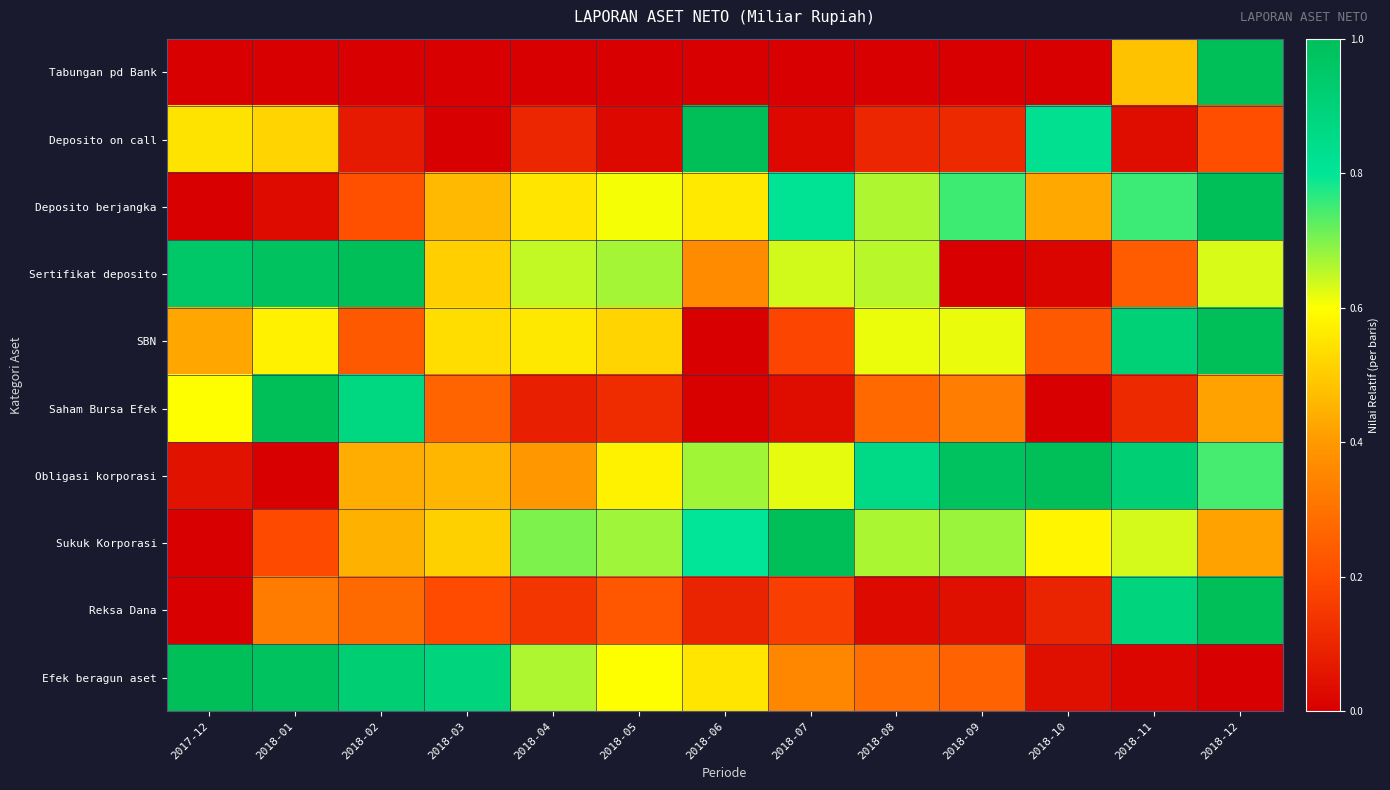

Reading left to right, extract all data points from this chart.

Tabungan pd Bank: 2017-12=0.0	2018-01=0.0	2018-02=0.0	2018-03=0.0	2018-04=0.0	2018-05=0.0	2018-06=0.0	2018-07=0.0	2018-08=0.0	2018-09=0.0	2018-10=0.0	2018-11=0.5	2018-12=1.0
Deposito on call: 2017-12=0.5	2018-01=0.5	2018-02=0.1	2018-03=0.0	2018-04=0.1	2018-05=0.0	2018-06=1.0	2018-07=0.0	2018-08=0.1	2018-09=0.1	2018-10=0.8	2018-11=0.0	2018-12=0.2
Deposito berjangka: 2017-12=0.0	2018-01=0.0	2018-02=0.2	2018-03=0.5	2018-04=0.5	2018-05=0.6	2018-06=0.6	2018-07=0.8	2018-08=0.7	2018-09=0.8	2018-10=0.4	2018-11=0.8	2018-12=1.0
Sertifikat deposito: 2017-12=1.0	2018-01=1.0	2018-02=1.0	2018-03=0.5	2018-04=0.6	2018-05=0.7	2018-06=0.4	2018-07=0.6	2018-08=0.7	2018-09=0.0	2018-10=0.0	2018-11=0.2	2018-12=0.6
SBN: 2017-12=0.4	2018-01=0.6	2018-02=0.2	2018-03=0.5	2018-04=0.6	2018-05=0.5	2018-06=0.0	2018-07=0.2	2018-08=0.6	2018-09=0.6	2018-10=0.2	2018-11=0.9	2018-12=1.0
Saham Bursa Efek: 2017-12=0.6	2018-01=1.0	2018-02=0.9	2018-03=0.3	2018-04=0.1	2018-05=0.1	2018-06=0.0	2018-07=0.0	2018-08=0.3	2018-09=0.3	2018-10=0.0	2018-11=0.1	2018-12=0.4
Obligasi korporasi: 2017-12=0.0	2018-01=0.0	2018-02=0.4	2018-03=0.5	2018-04=0.4	2018-05=0.6	2018-06=0.7	2018-07=0.6	2018-08=0.9	2018-09=1.0	2018-10=1.0	2018-11=0.9	2018-12=0.7
Sukuk Korporasi: 2017-12=0.0	2018-01=0.2	2018-02=0.4	2018-03=0.5	2018-04=0.7	2018-05=0.7	2018-06=0.8	2018-07=1.0	2018-08=0.7	2018-09=0.7	2018-10=0.6	2018-11=0.6	2018-12=0.4
Reksa Dana: 2017-12=0.0	2018-01=0.3	2018-02=0.3	2018-03=0.2	2018-04=0.1	2018-05=0.2	2018-06=0.1	2018-07=0.2	2018-08=0.0	2018-09=0.0	2018-10=0.1	2018-11=0.9	2018-12=1.0
Efek beragun aset: 2017-12=1.0	2018-01=1.0	2018-02=0.9	2018-03=0.9	2018-04=0.7	2018-05=0.6	2018-06=0.5	2018-07=0.4	2018-08=0.3	2018-09=0.3	2018-10=0.0	2018-11=0.0	2018-12=0.0